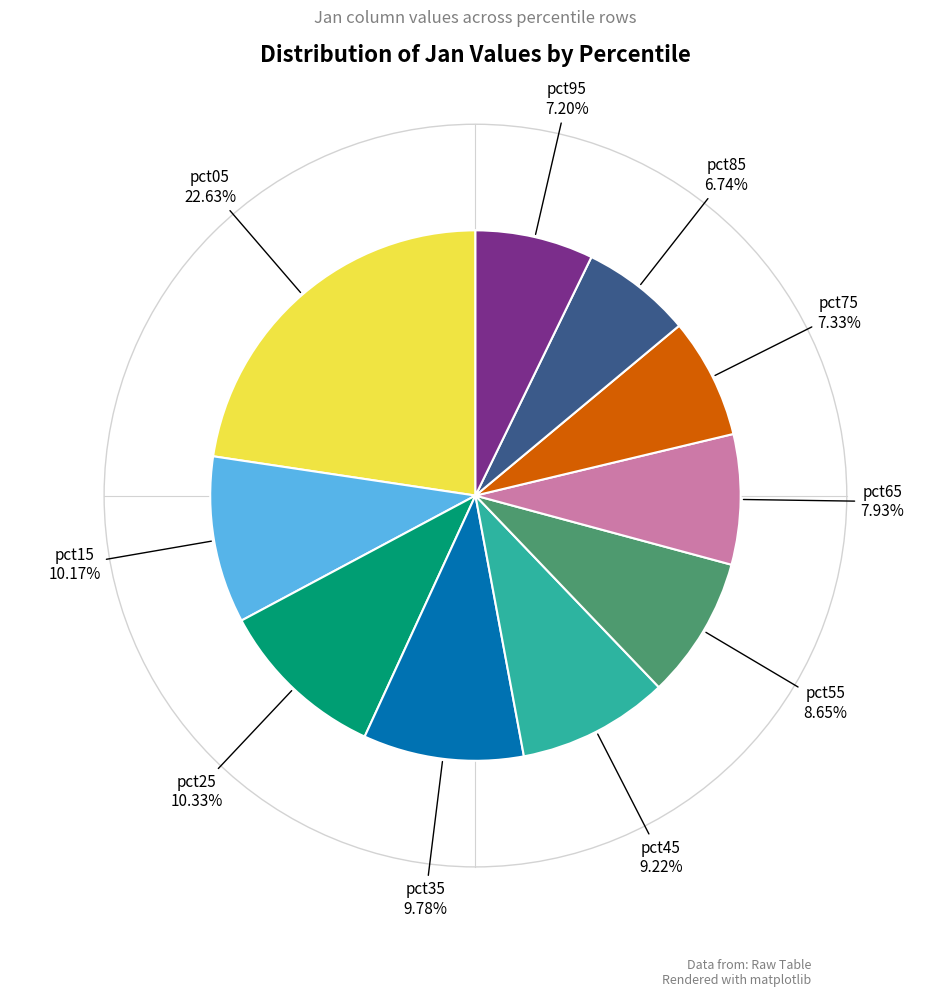

Is there a majority slice in this chart?

No